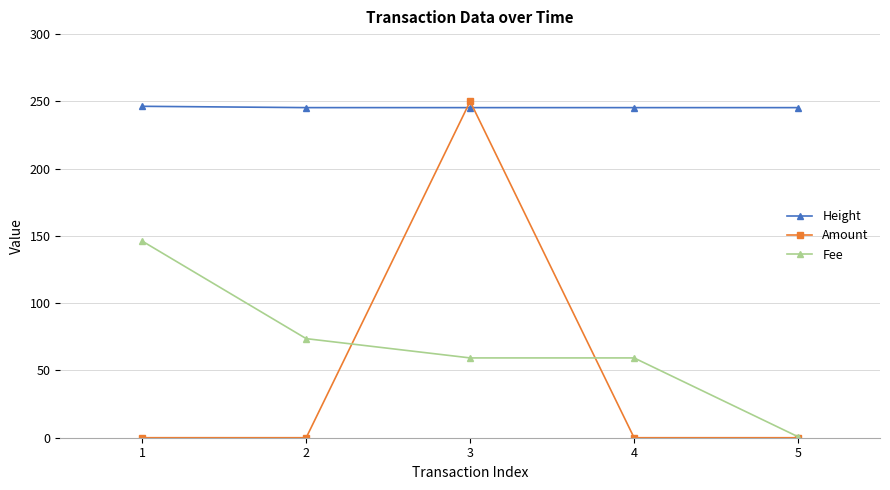

Rank the series by their maximum value, from highest to lowest.

Amount, Height, Fee